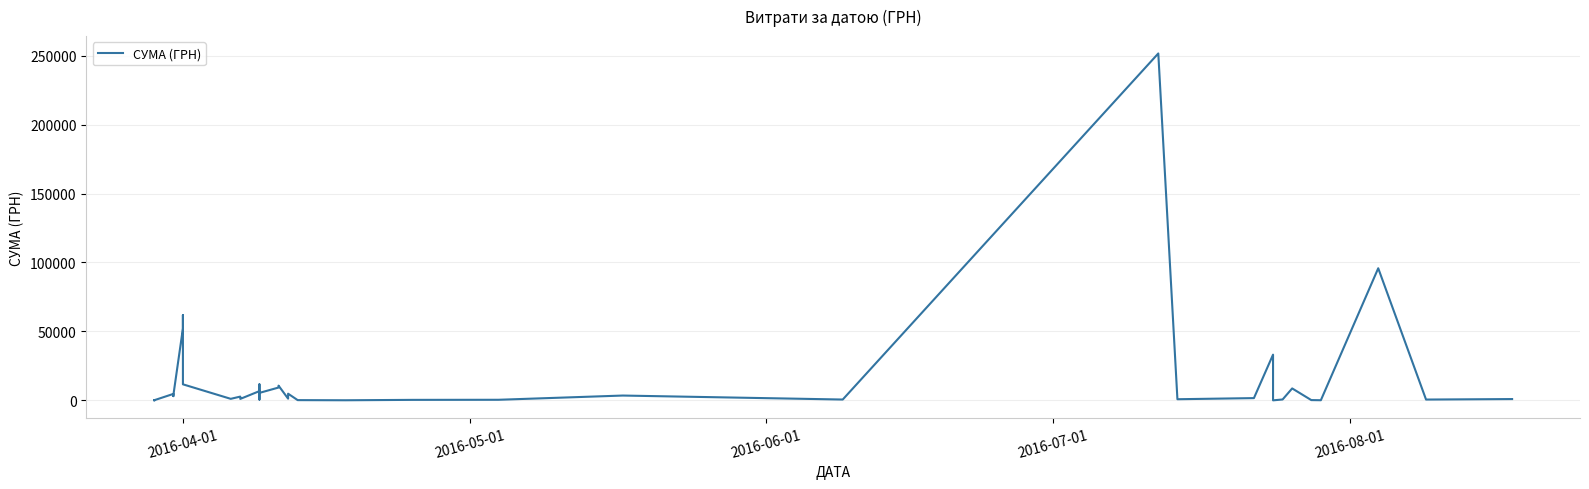

How many lines are shown in the chart?

1